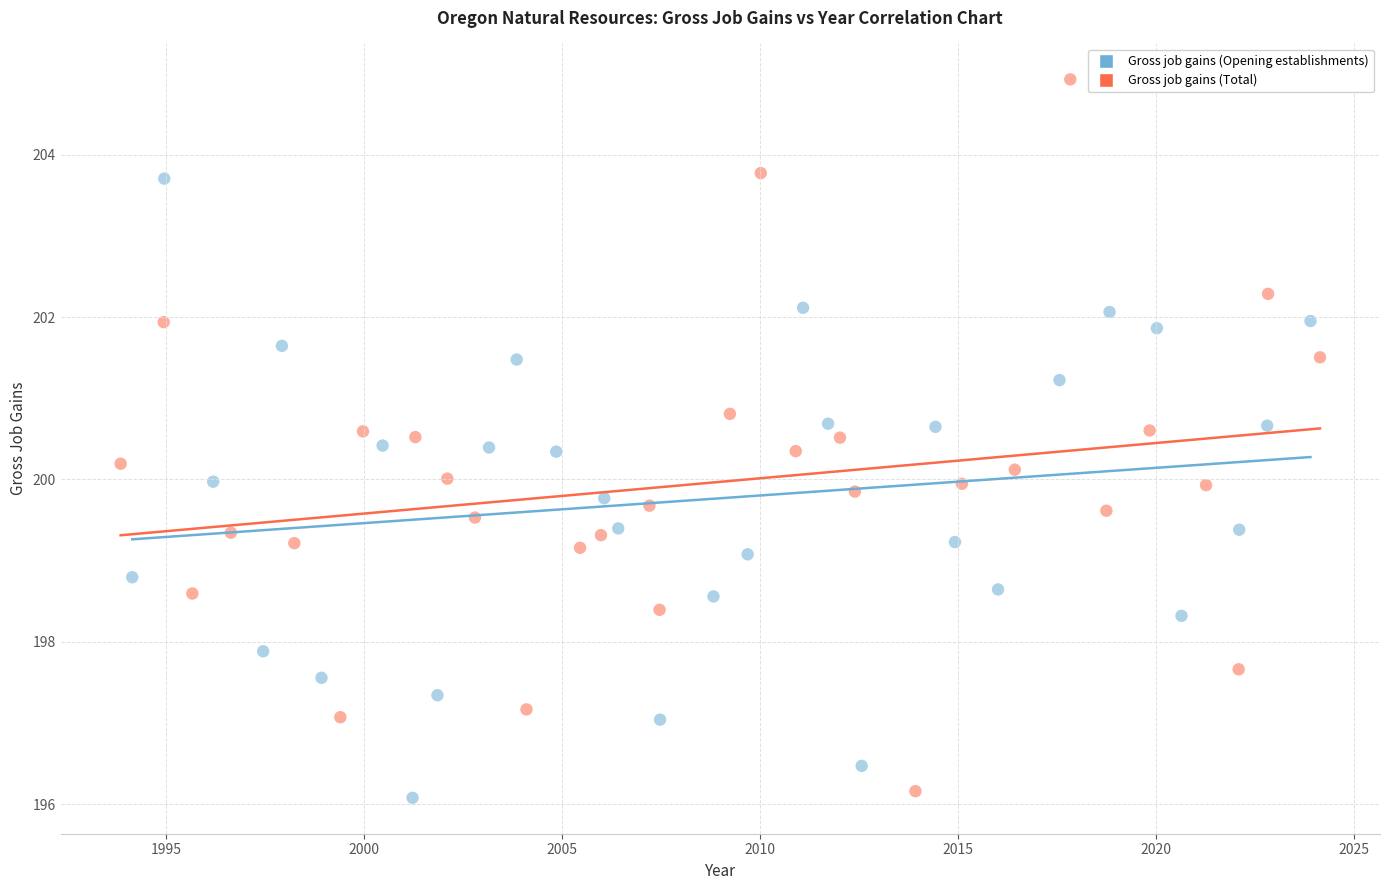

Which series has the largest Y range (max minus min)?

Gross job gains (Total)